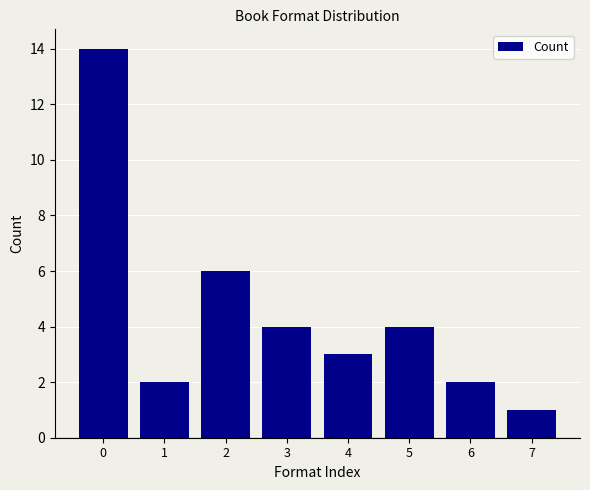

Approximately how many times larger is the value at 0 compared to 5?

3.5